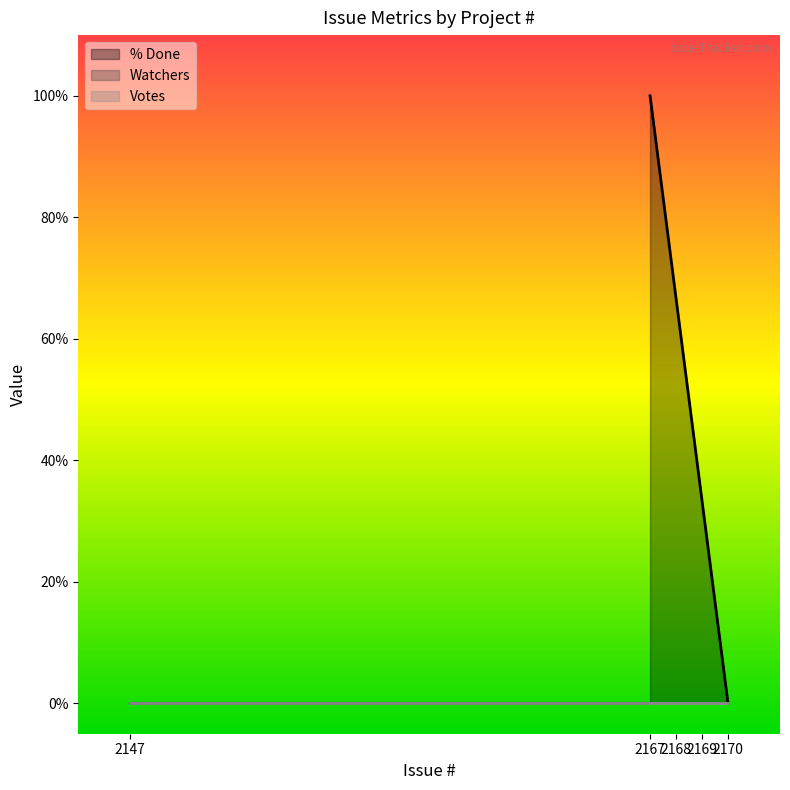

The value of Watchers at 2147 is 0. True or false?

True